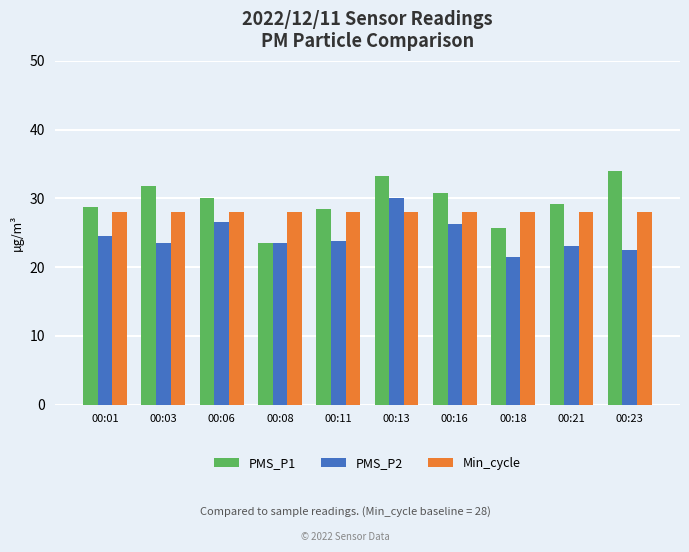

What is the average value of the Min_cycle series?

28.0